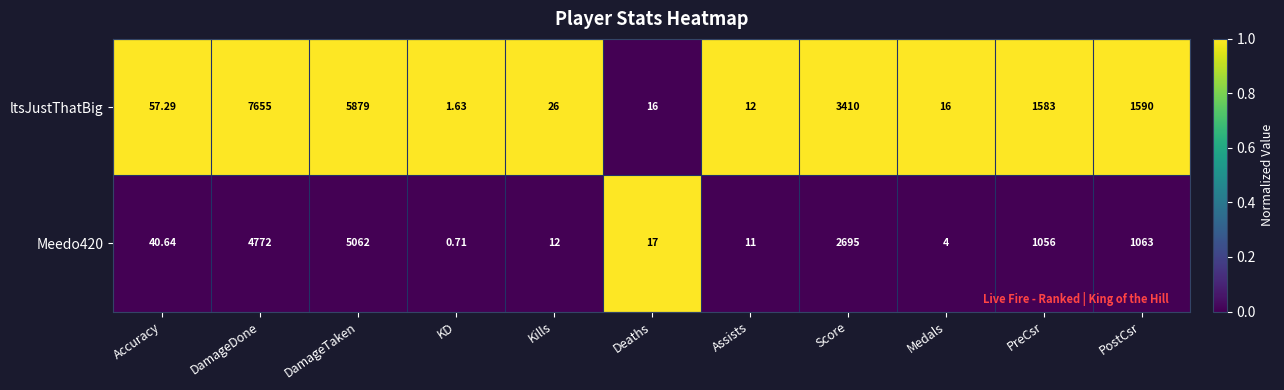

Which series has the largest total across all categories?

ltsJustThatBig